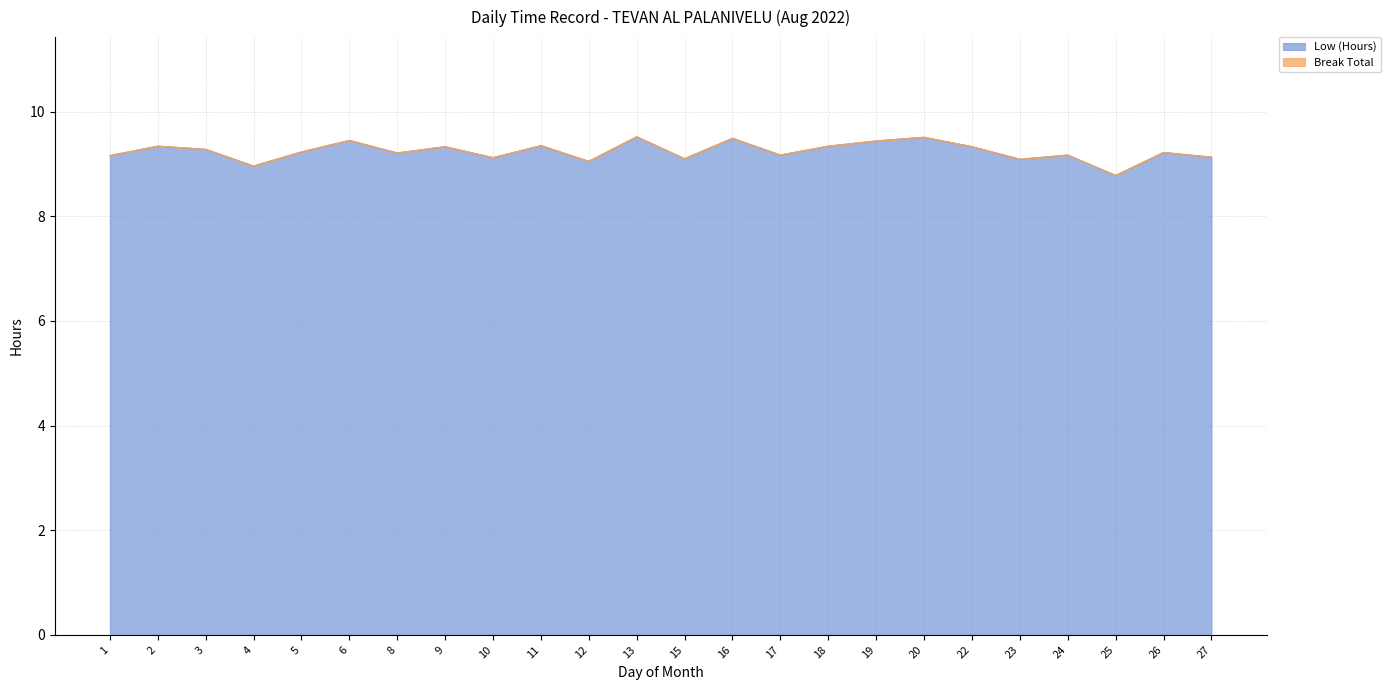

List the labels in order of value, largest first.

13, 20, 16, 6, 19, 11, 2, 18, 9, 22, 3, 5, 26, 8, 17, 24, 1, 27, 10, 15, 23, 12, 4, 25